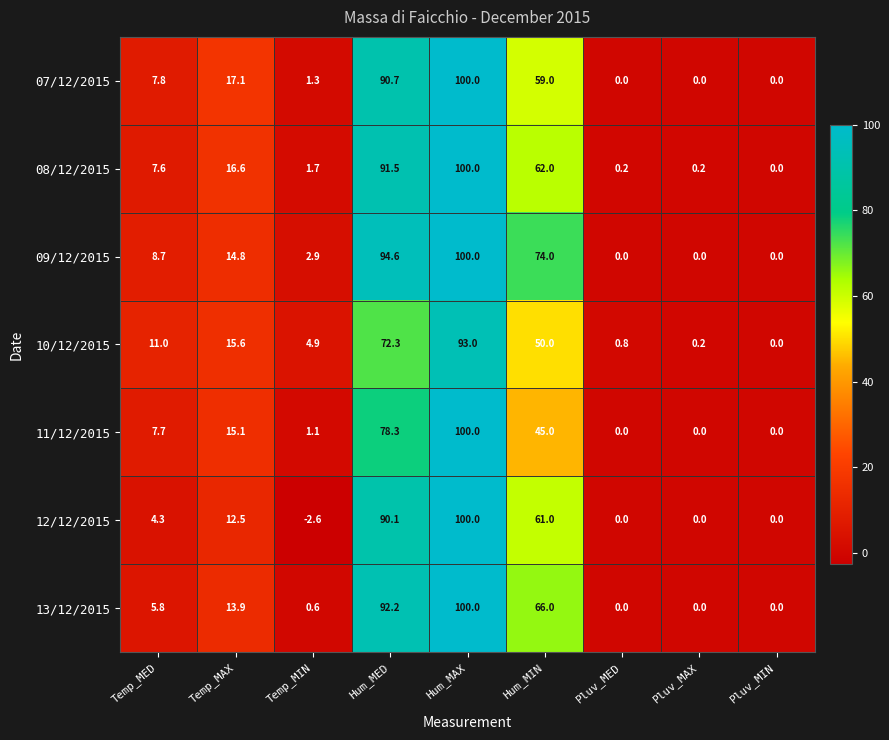

The value of 11/12/2015 at Pluv_MED is 36.7. True or false?

False